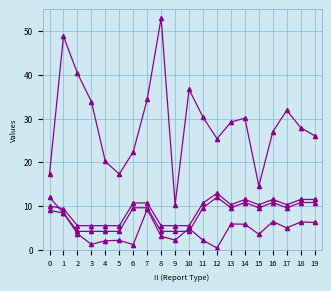

Is it true that LONG (scaled) equals 2.1 at 4?

True